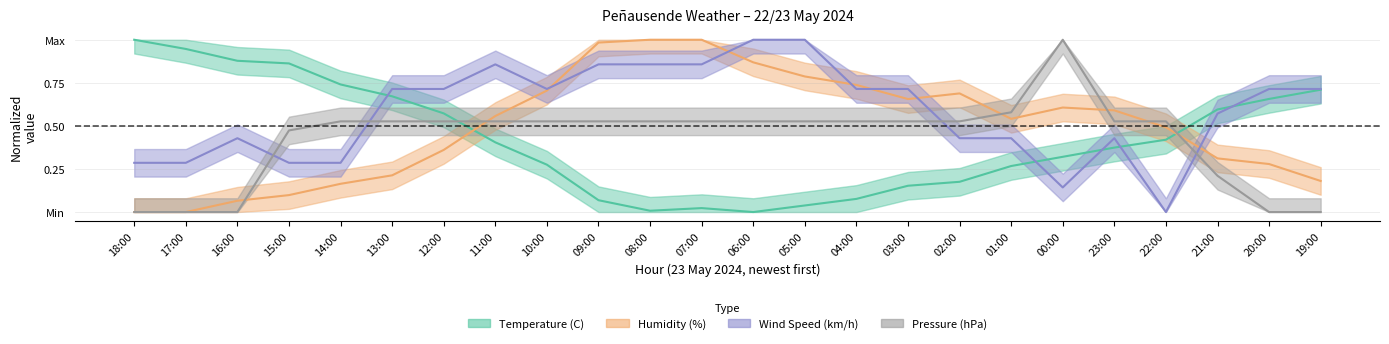

What is the sum of all Temperature (C) values?

10.2